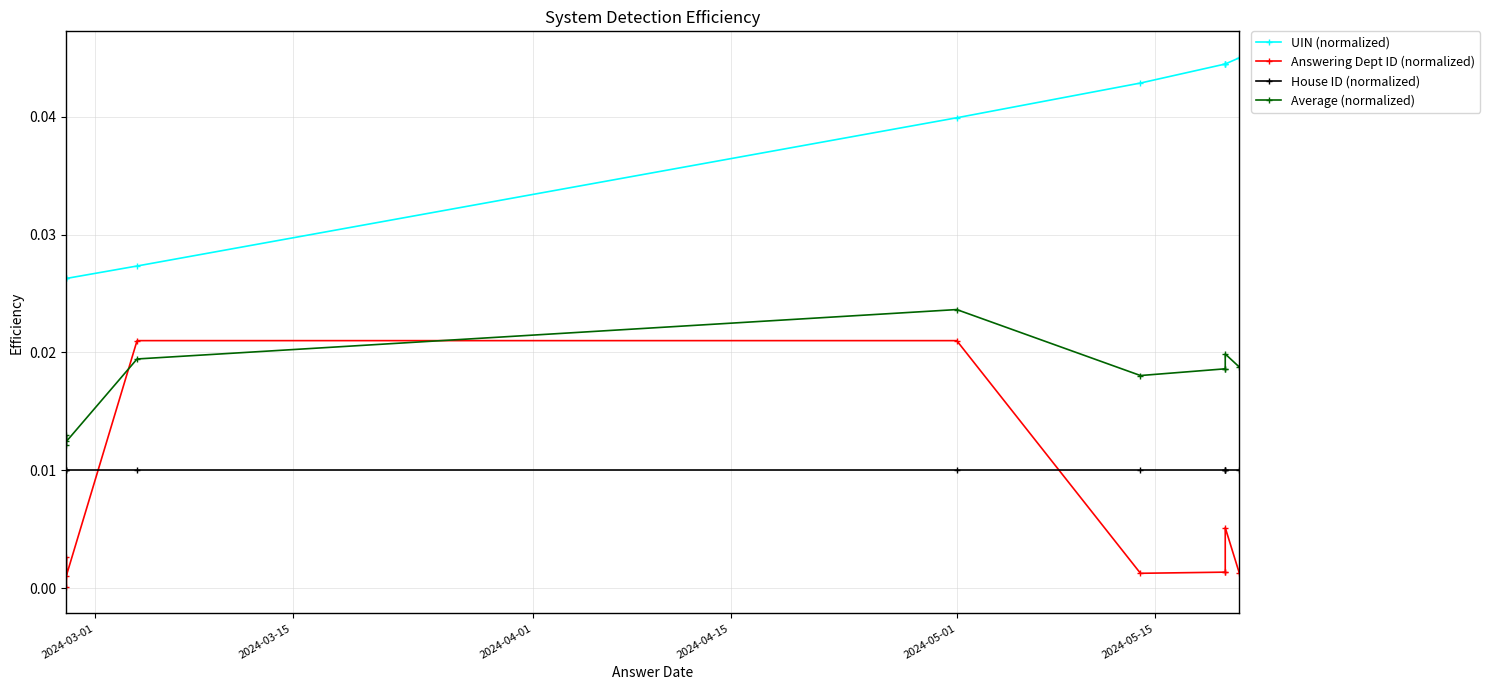

How many UIN (normalized) values are between 0 and 1?

10